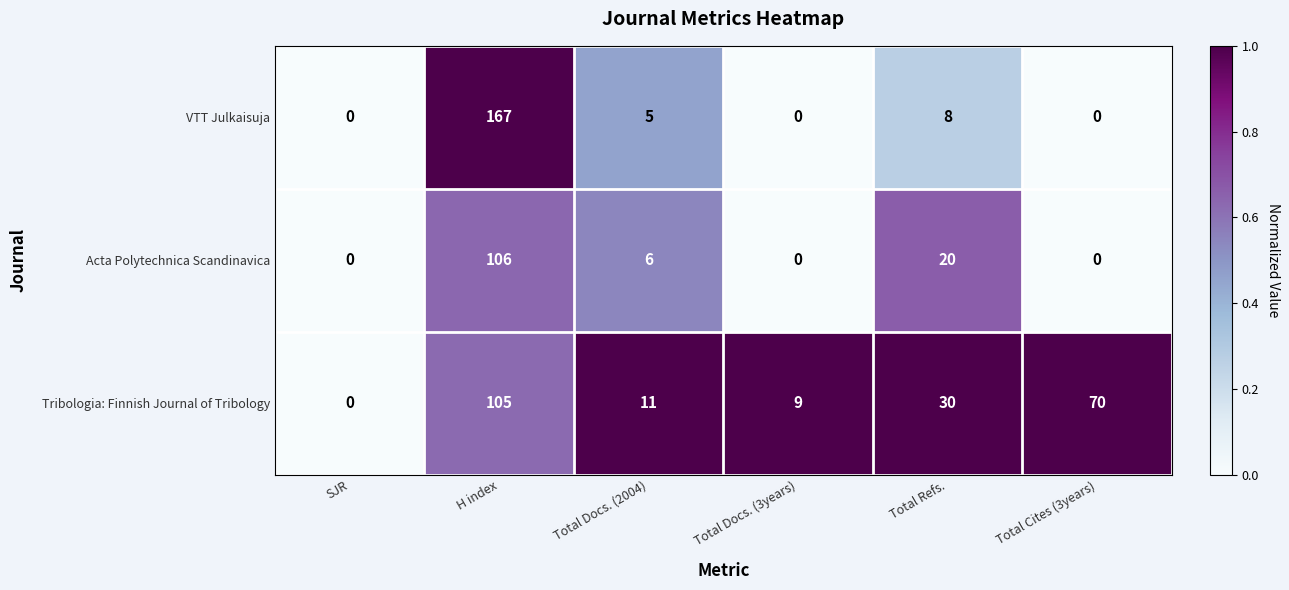

Is it true that Acta Polytechnica Scandinavica equals 50 at Total Docs. (3years)?

False